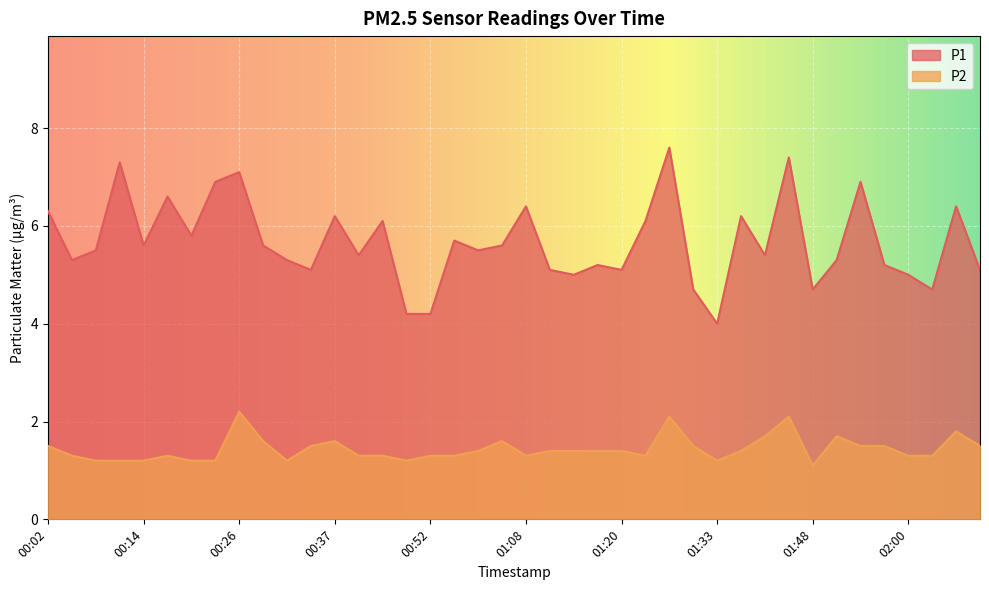

True or false: P1 and P2 intersect in this chart.

False